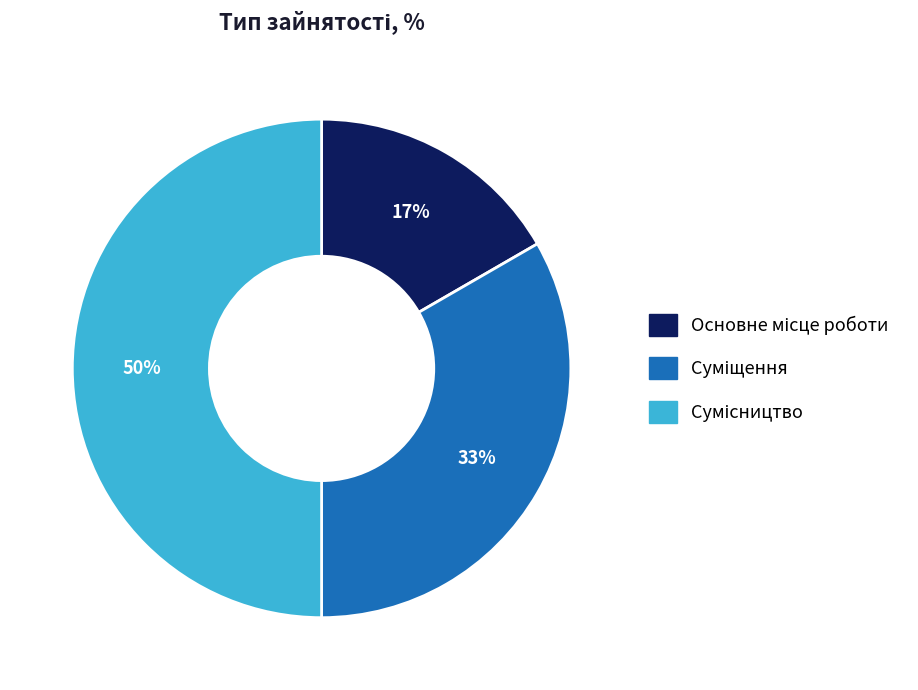

To the nearest percent, what is the difference between the largest and smallest slice percentages?

33%